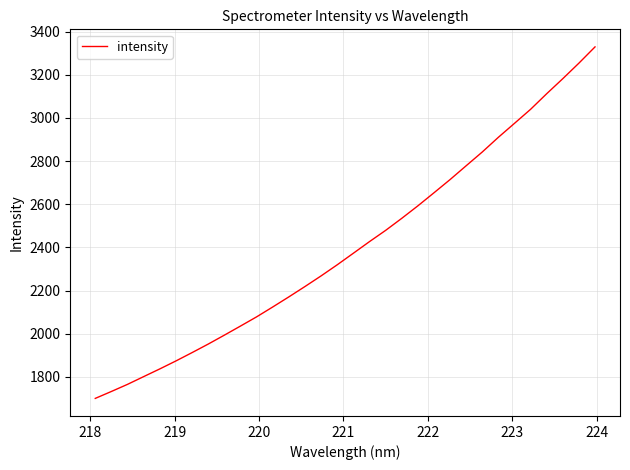

How many lines are shown in the chart?

1